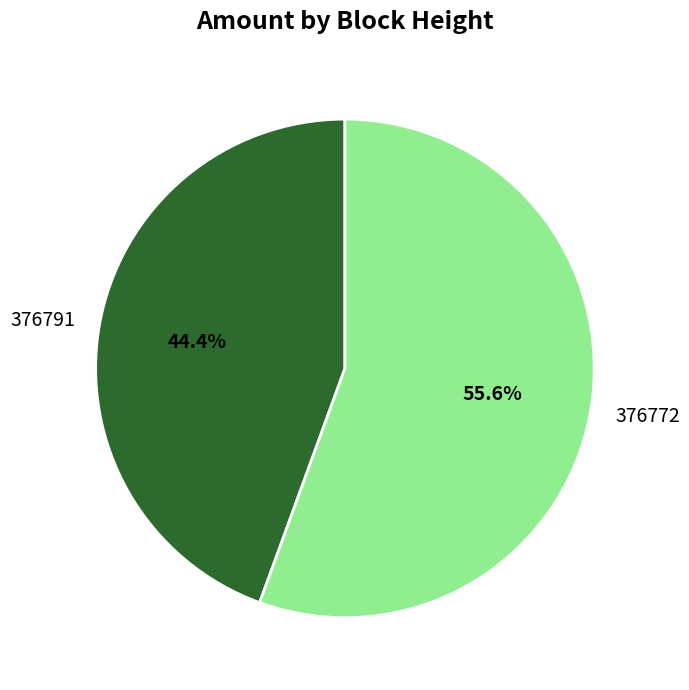

Rank the categories by value from lowest to highest.

376791, 376772